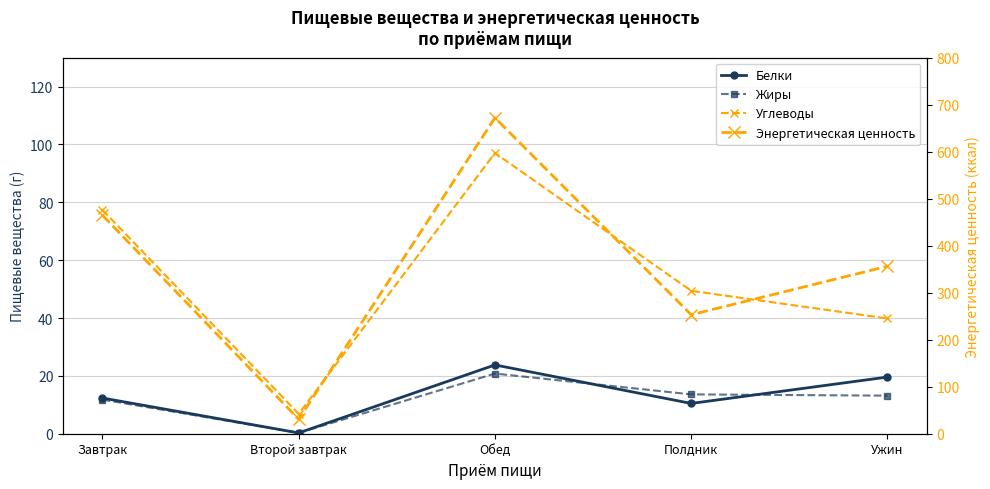

At which category is the sum across all series the highest?

Обед